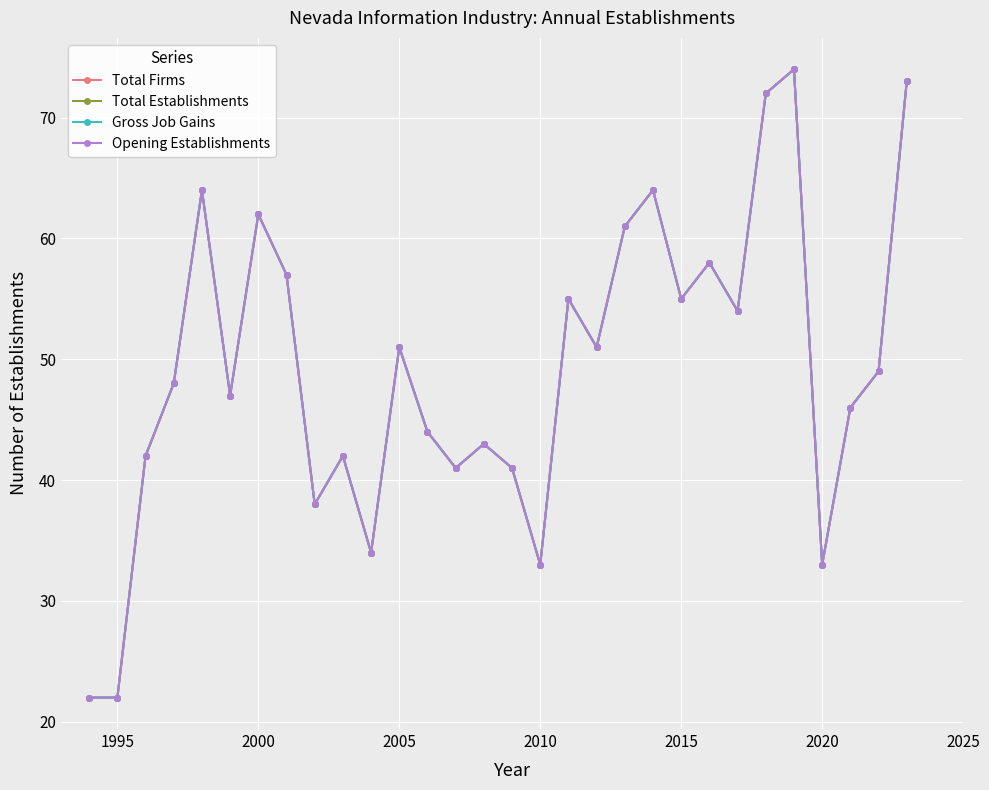

How many interior local peaks does the Gross Job Gains series have?

9